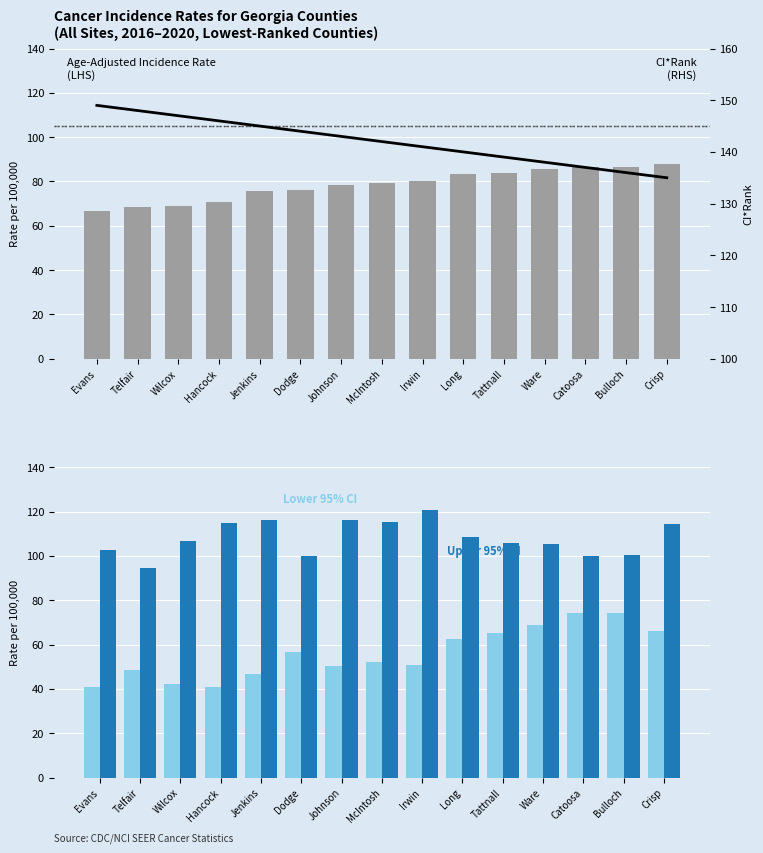

Reading right to left, transcribe all the data shown in this chart.

Age-Adjusted Rate: 87.8	86.5	86.5	85.7	83.6	83.2	80.4	79.1	78.2	76.1	75.6	70.8	68.8	68.4	66.7
CI*Rank (RHS): 135.0	136.0	137.0	138.0	139.0	140.0	141.0	142.0	143.0	144.0	145.0	146.0	147.0	148.0	149.0
Lower 95% CI: 66.0	74.2	74.4	68.9	65.1	62.4	50.8	52.2	50.5	56.8	46.5	40.9	42.0	48.4	40.7
Upper 95% CI: 114.2	100.3	100.0	105.3	105.7	108.6	120.7	115.1	116.2	100.0	116.0	114.7	106.9	94.6	102.6